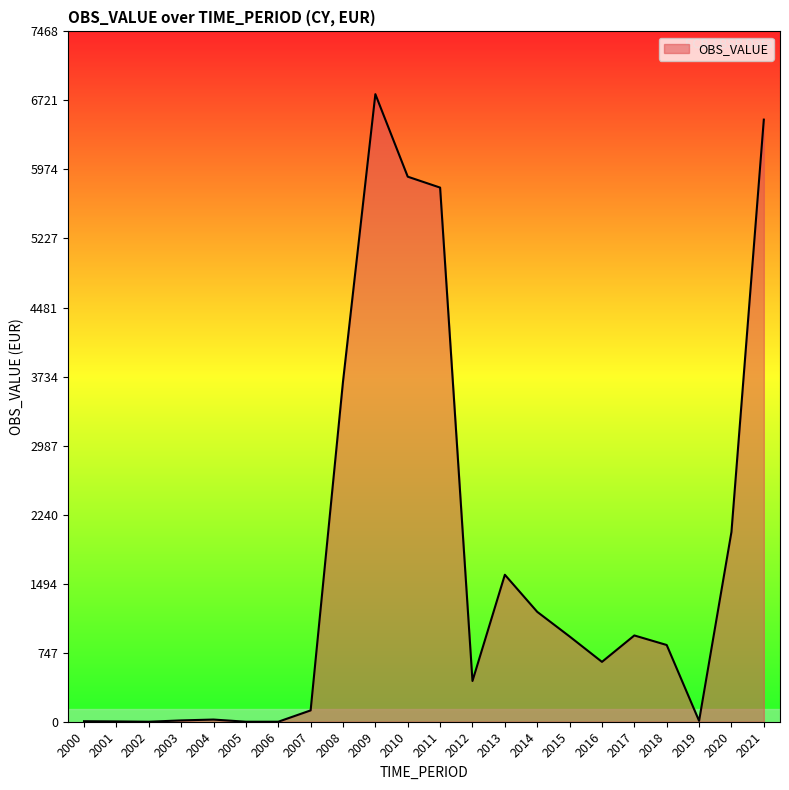

The value at 2018 is 1084.3. True or false?

False